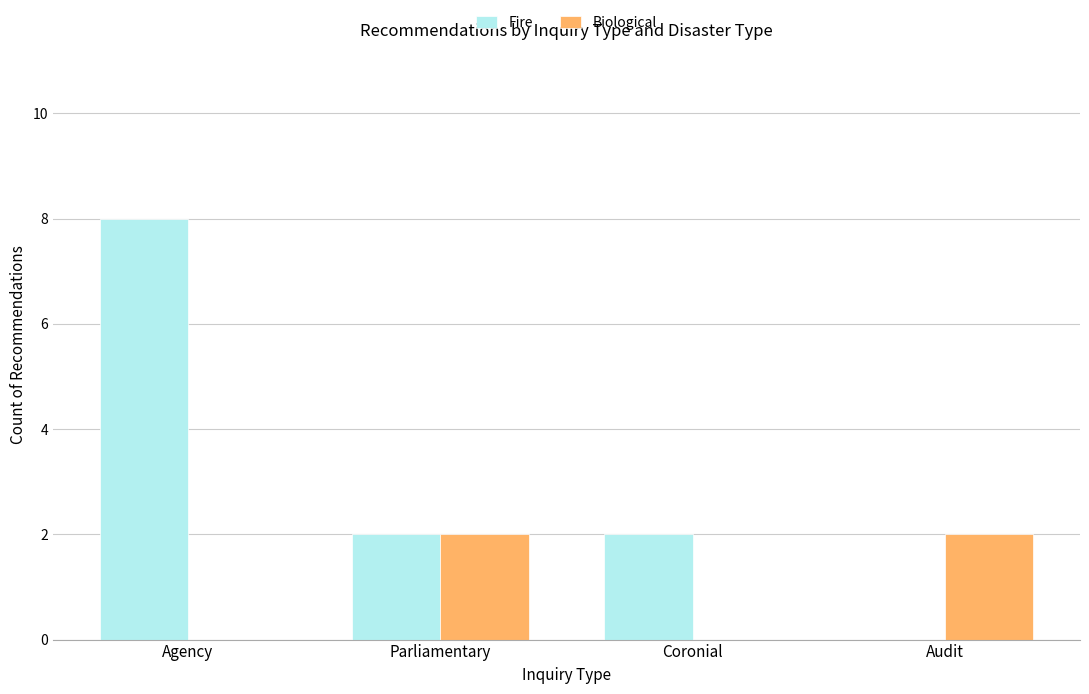

What is the highest value of the Fire series?

8